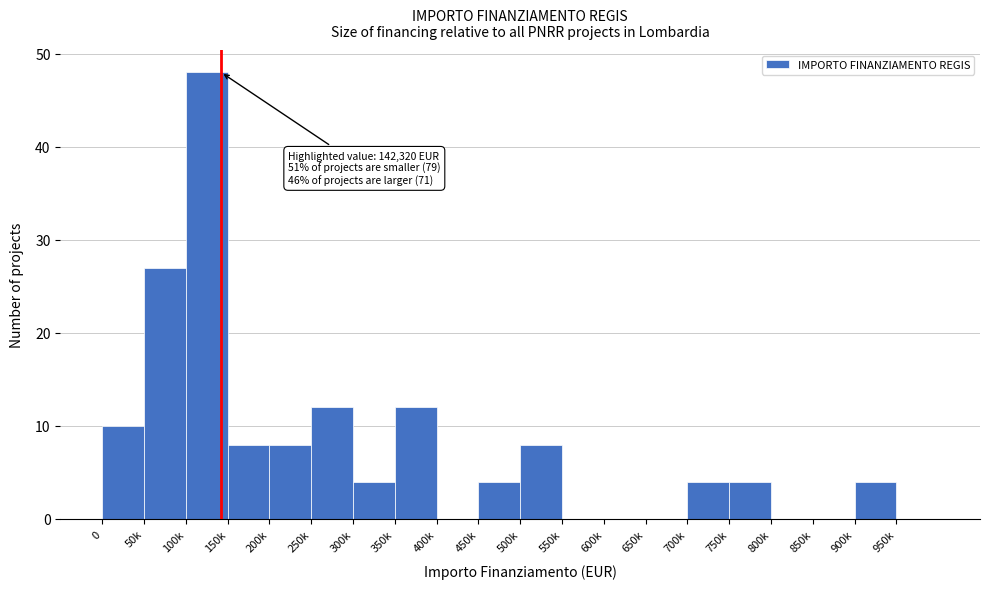

Reading right to left, what are all the values shown in this chart?

950k=0	900k=4	850k=0	800k=0	750k=4	700k=4	650k=0	600k=0	550k=0	500k=8	450k=4	400k=0	350k=12	300k=4	250k=12	200k=8	150k=8	100k=48	50k=27	0=10